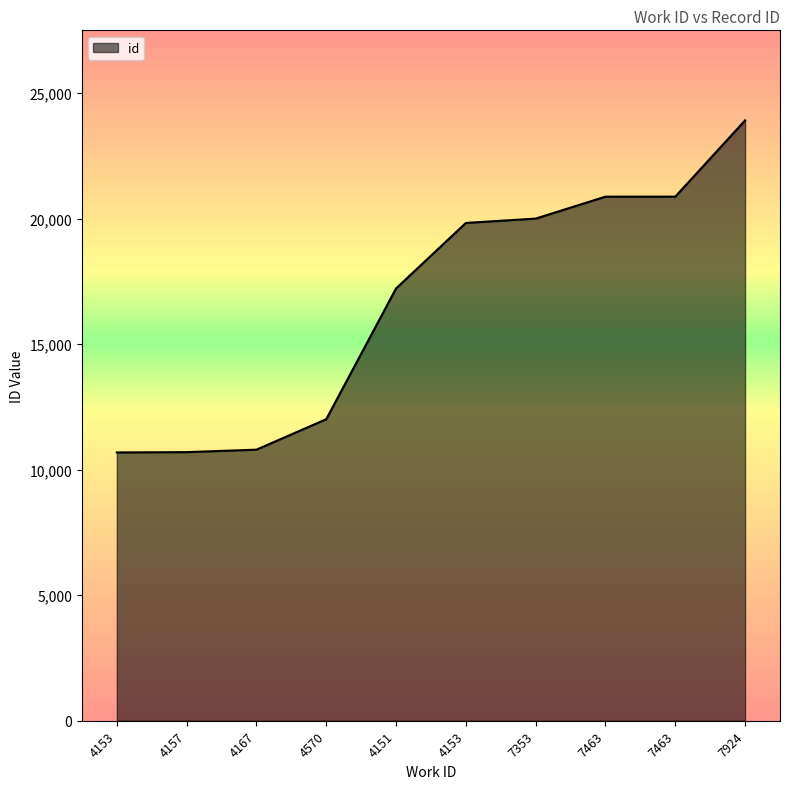

Does the chart display data point markers on the line(s)?

No